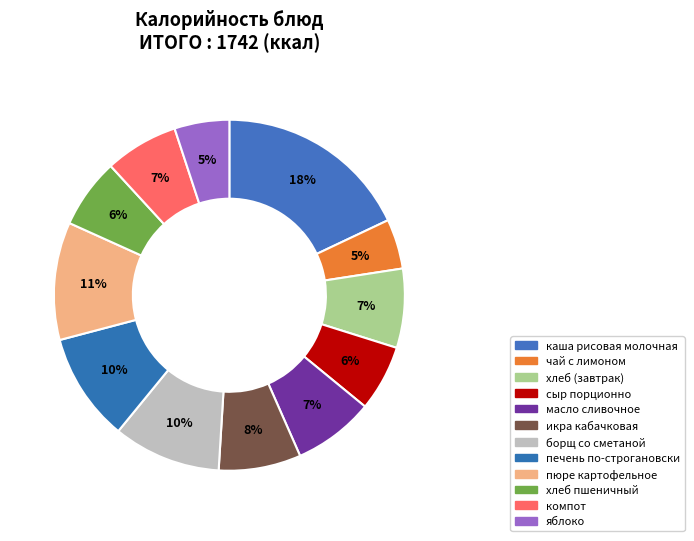

Is it true that печень по-строгановски is 24% of the pie?

False